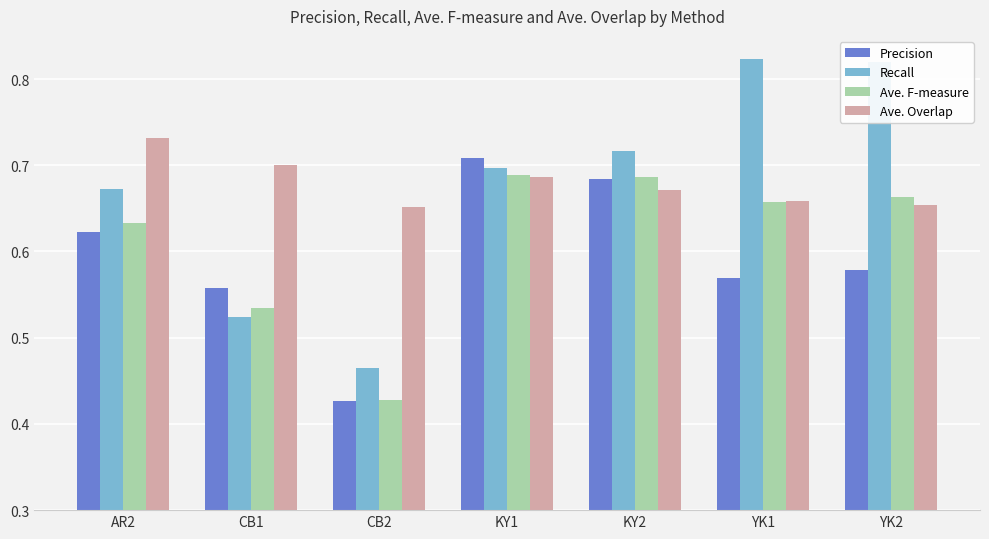

Which series has the largest range (max minus min)?

Recall